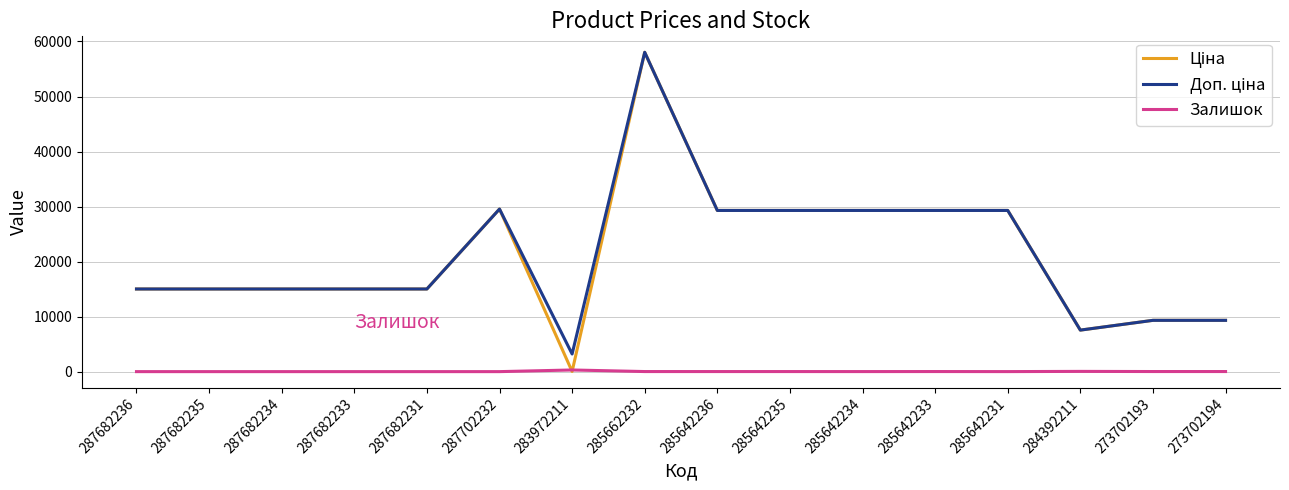

What is the difference between the highest and lowest values at 287682236?

15019.2